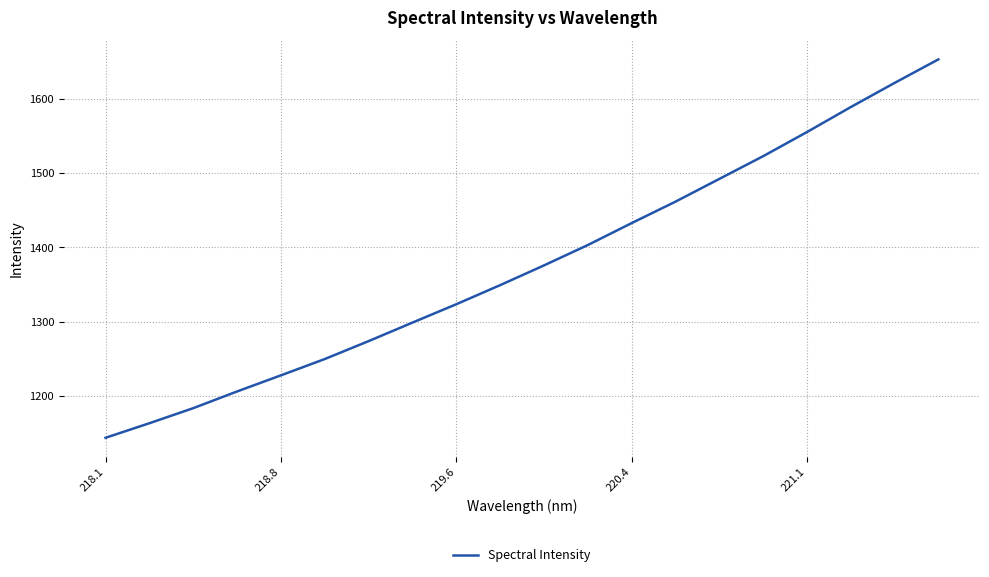

What is the maximum value shown in the chart?

1652.6